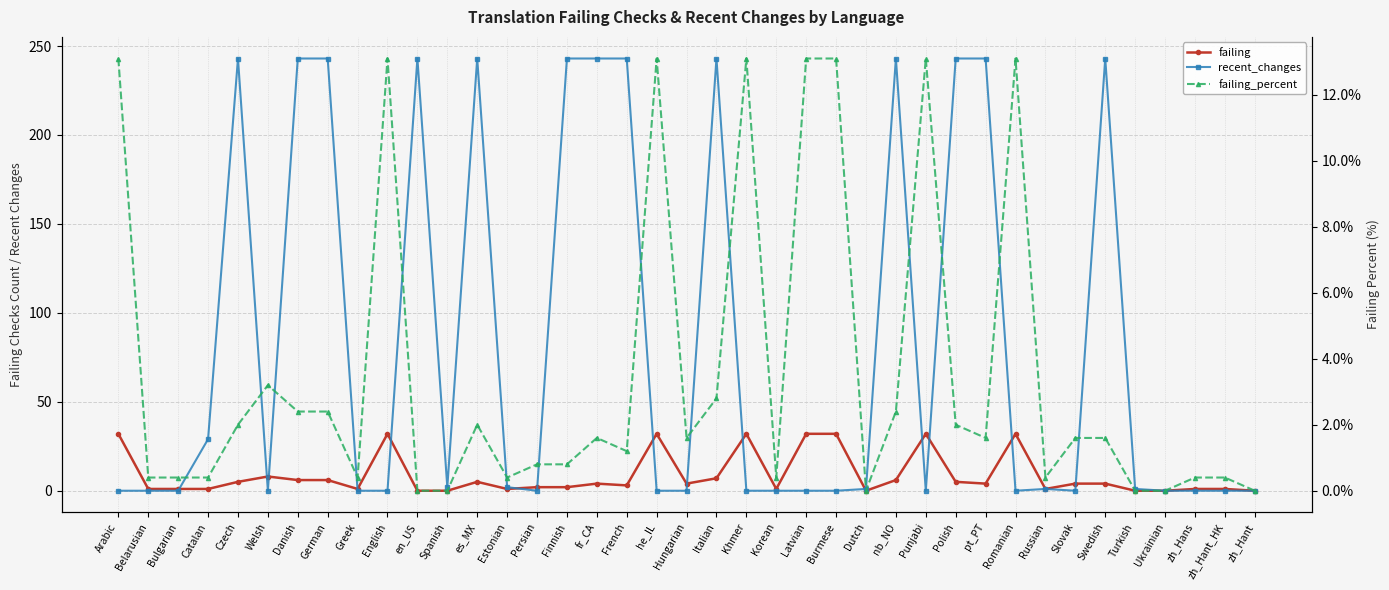

What is the sum of the failing_percent values at French and Arabic?

14.3